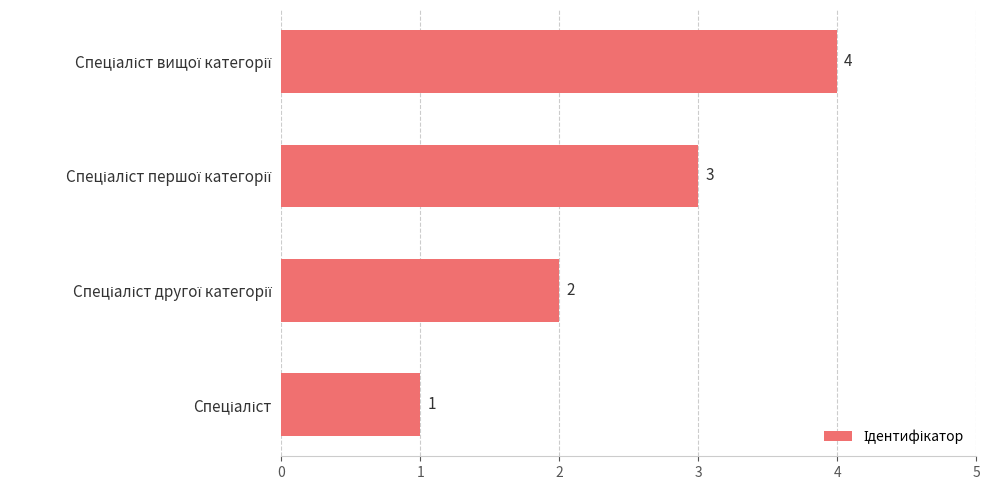

What is the difference between the second highest and second lowest values?

1